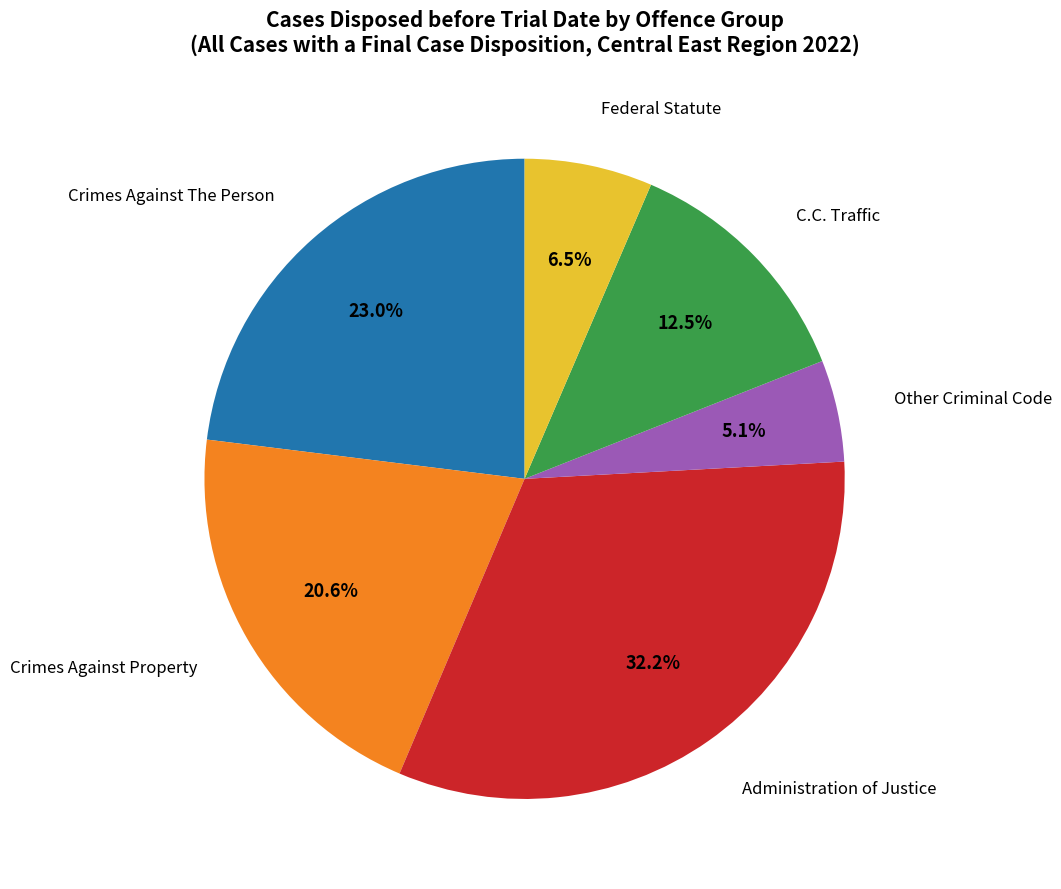

Is there a majority slice in this chart?

No